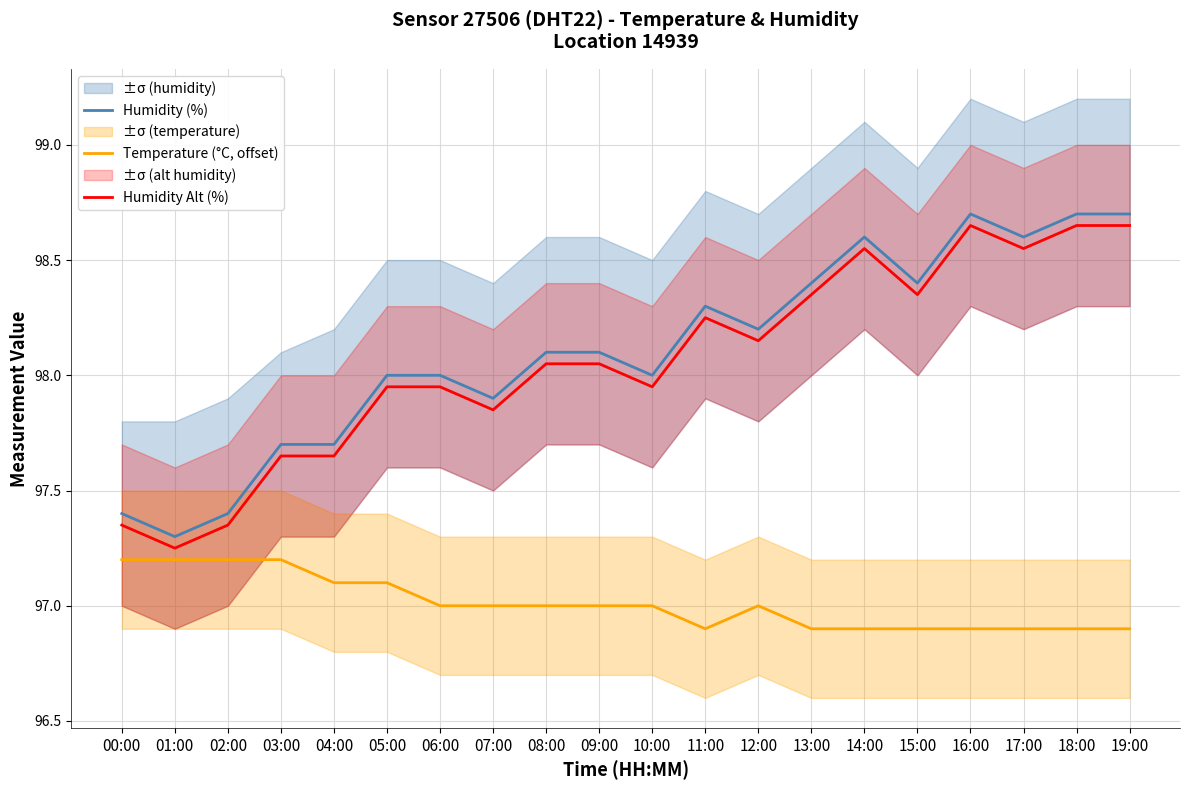

At which label is Humidity Alt (%) closest to 97?

01:00